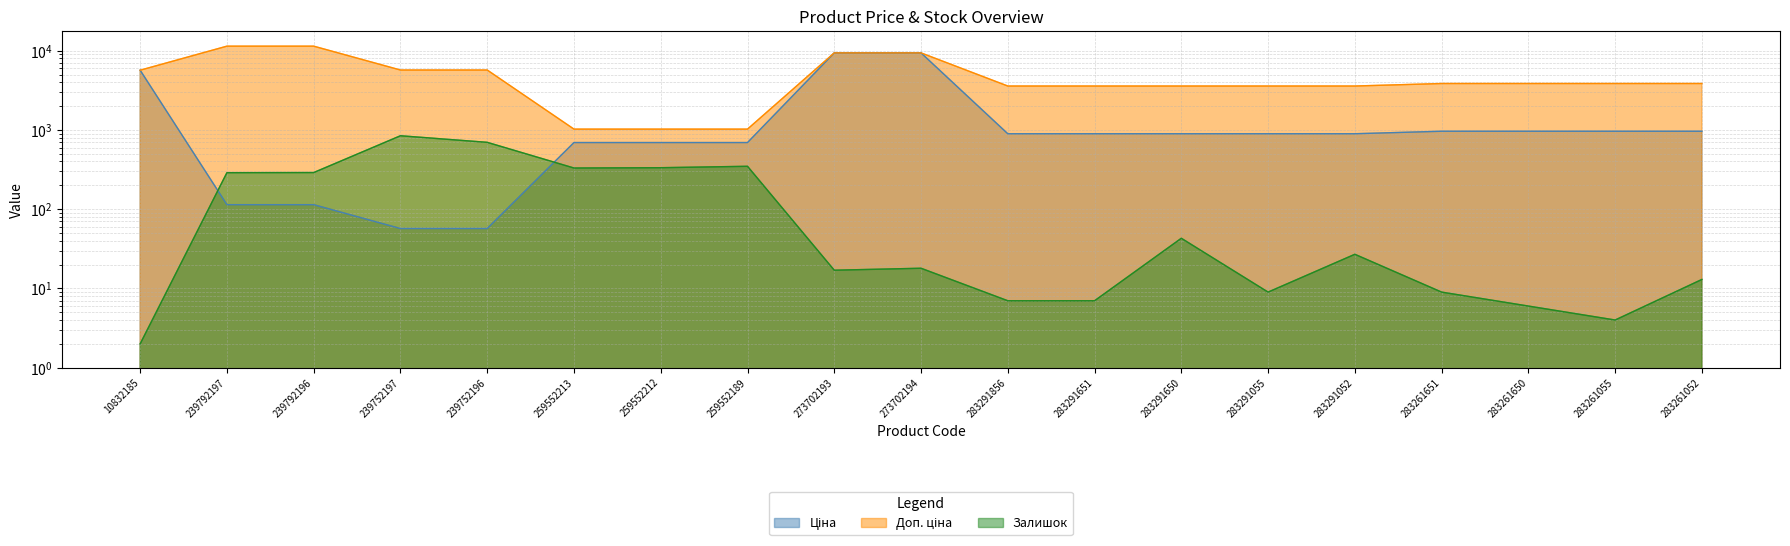

What is the sum of the Залишок values at 283261650 and 259552189?

354.0